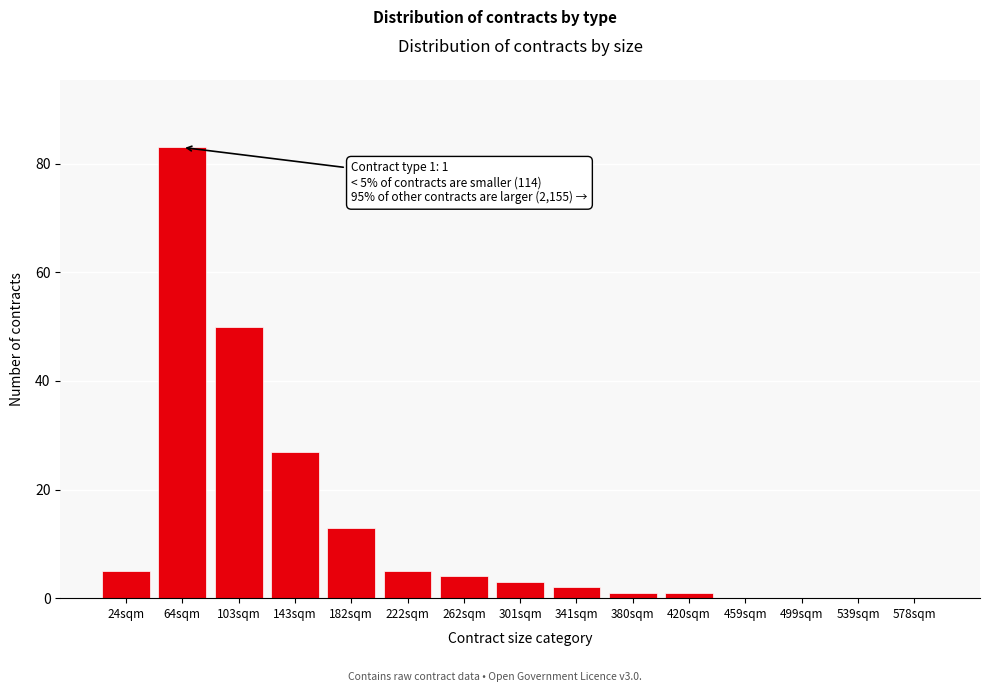

Reading right to left, list all the values displayed in this chart.

578sqm=0	539sqm=0	499sqm=0	459sqm=0	420sqm=1	380sqm=1	341sqm=2	301sqm=3	262sqm=4	222sqm=5	182sqm=13	143sqm=27	103sqm=50	64sqm=83	24sqm=5